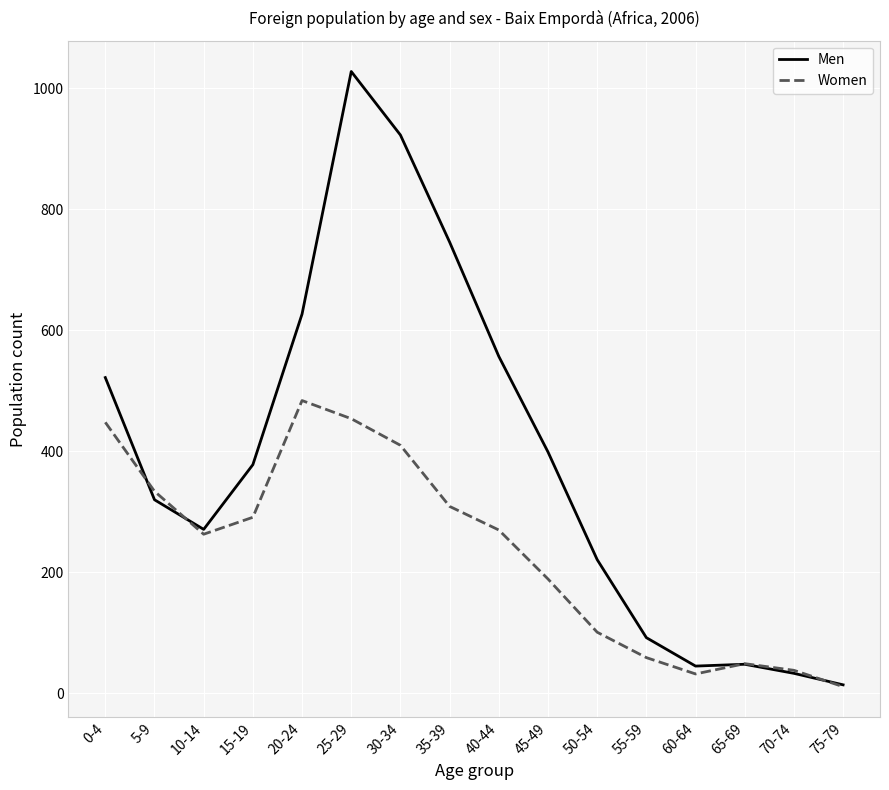

In Men, how many points are higher than both neighbors (excluding endpoints)?

2